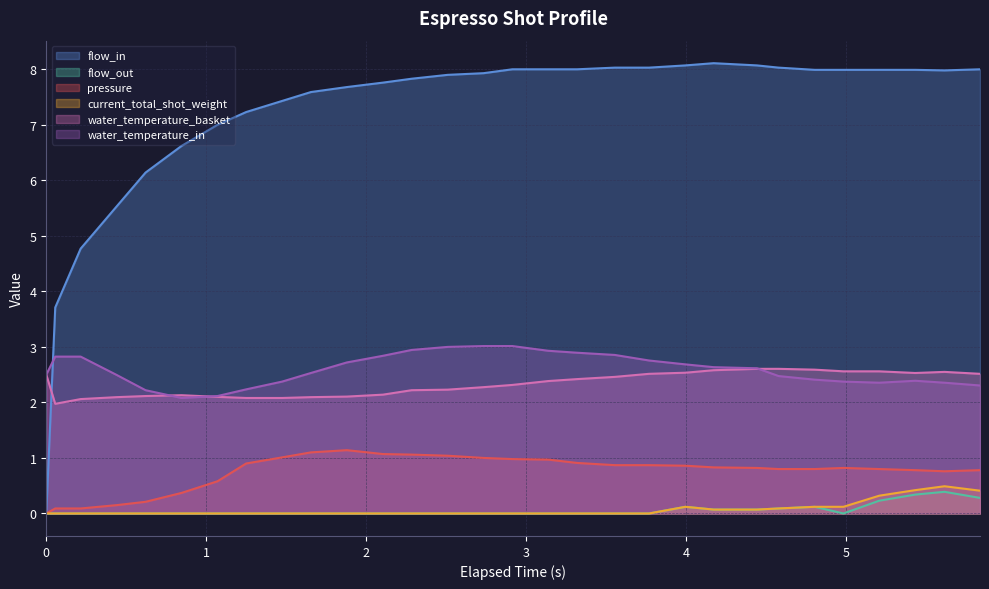

How many times do water_temperature_basket and flow_in cross each other?

1